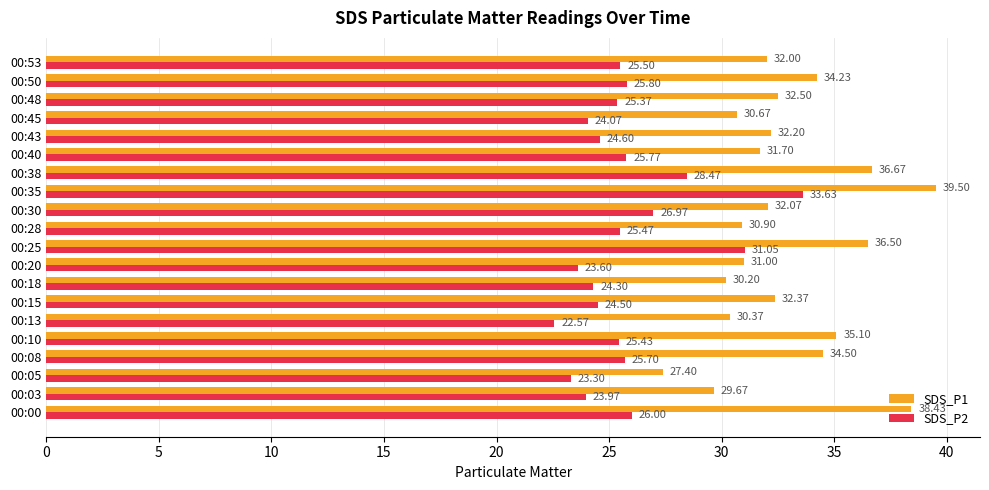

What is the sum of all SDS_P1 values?

658.0